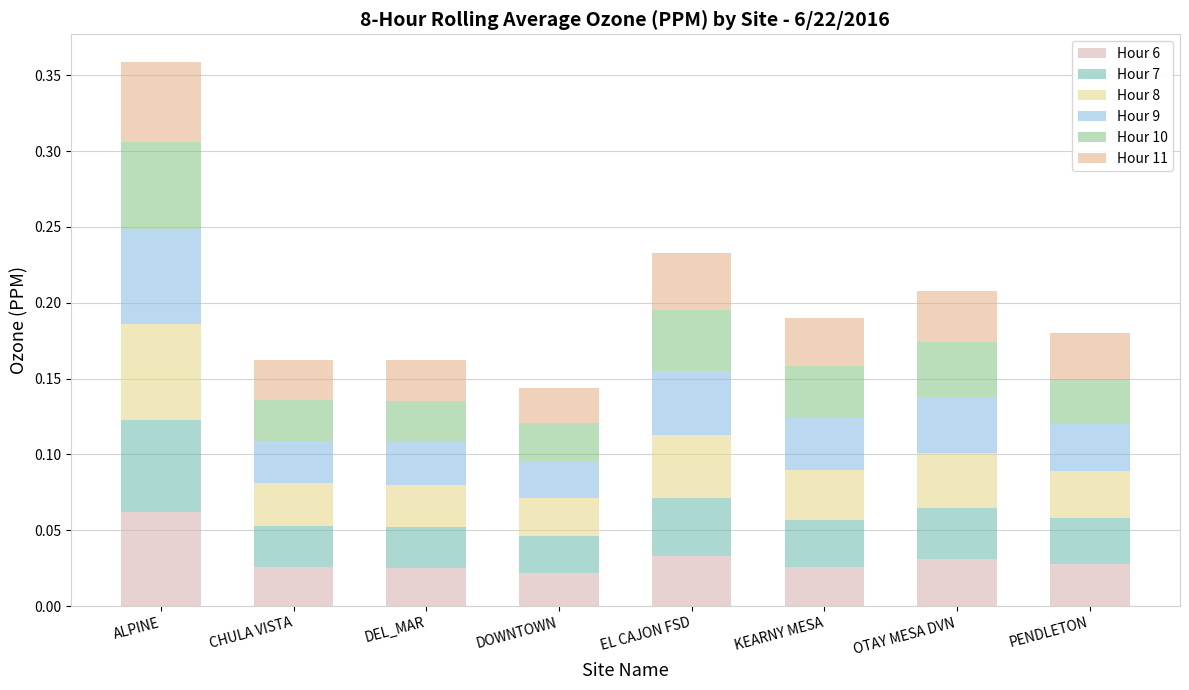

At how many categories does at least one series exceed 0?

8